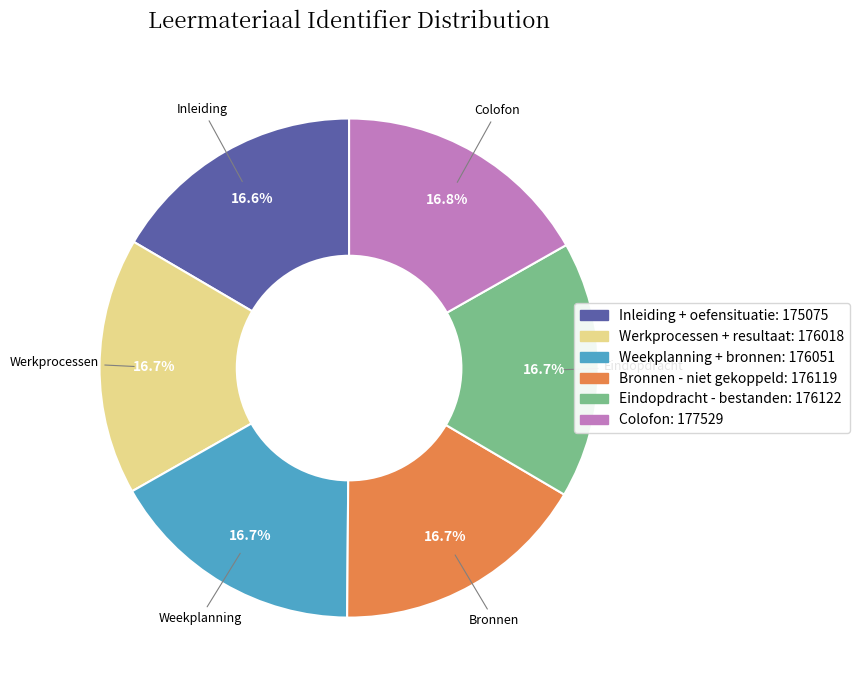

Does any single category account for the majority?

No